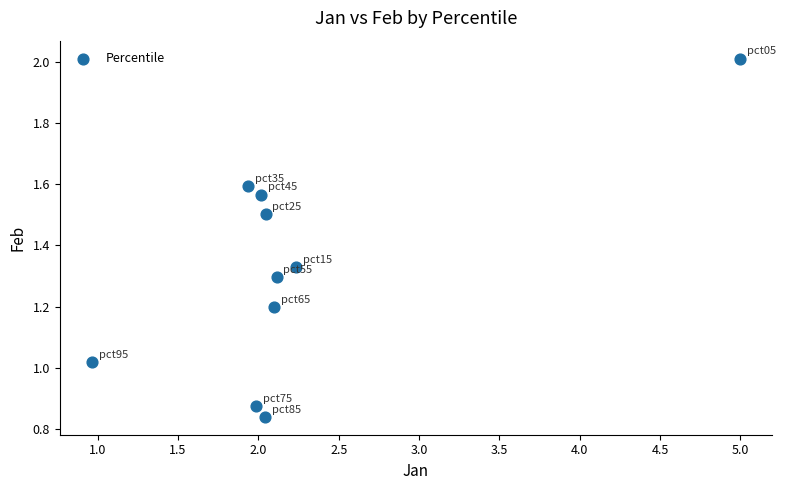

What is the range of Y values (max minus min)?

1.2